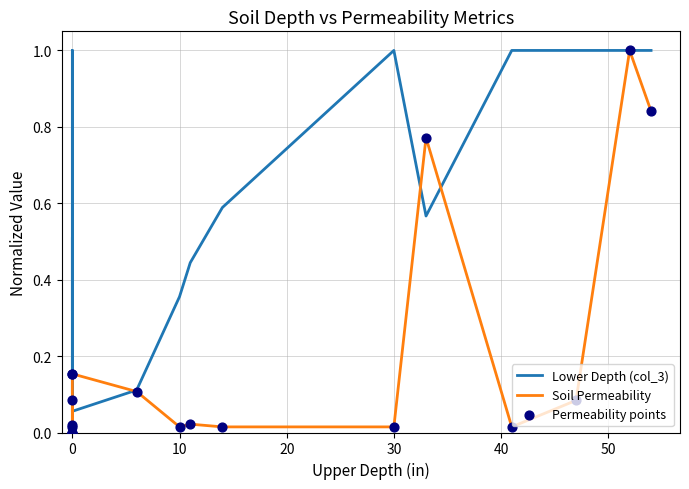

Which series contains the lowest Y value?

Soil Permeability